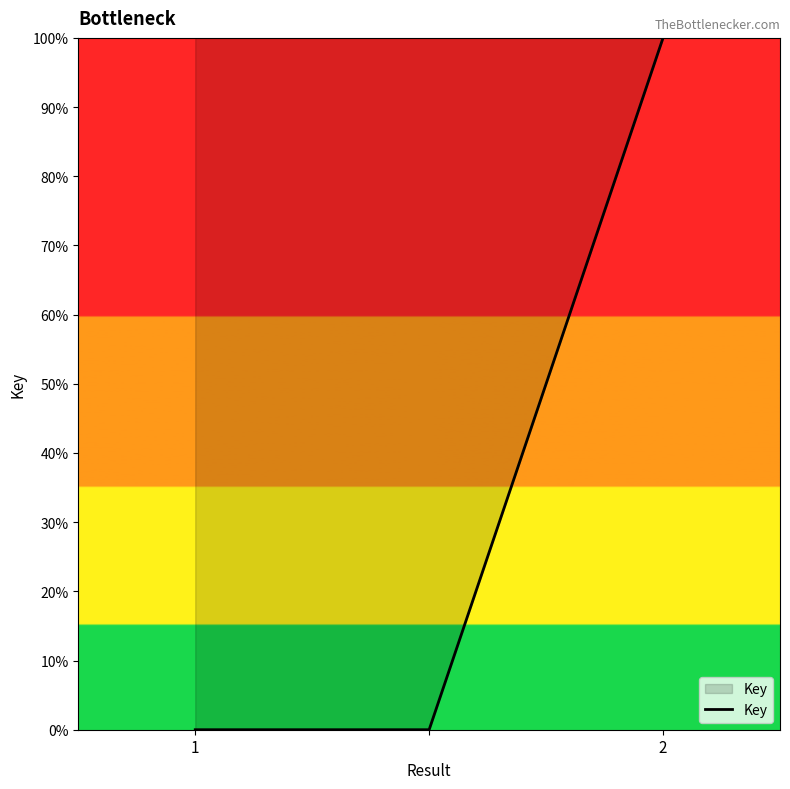

What is the average value?

33